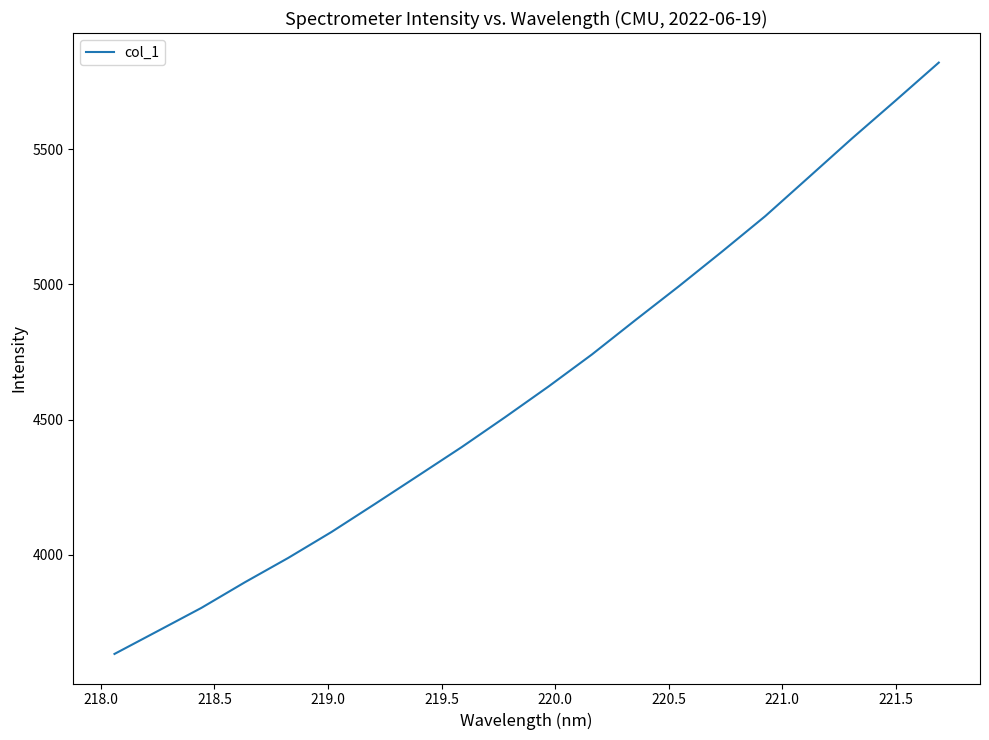

Reading right to left, transcribe all the data shown in this chart.

5820.6	5679.6	5540.2	5396.4	5252.9	5121.3	4992.5	4867.5	4740.7	4622.3	4508.8	4398.2	4292.8	4187.8	4084.3	3988.0	3897.8	3803.2	3718.0	3633.0